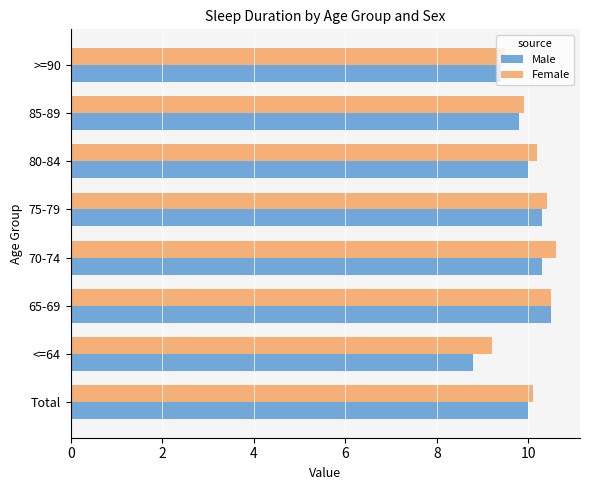

How many data points does each series have?

8